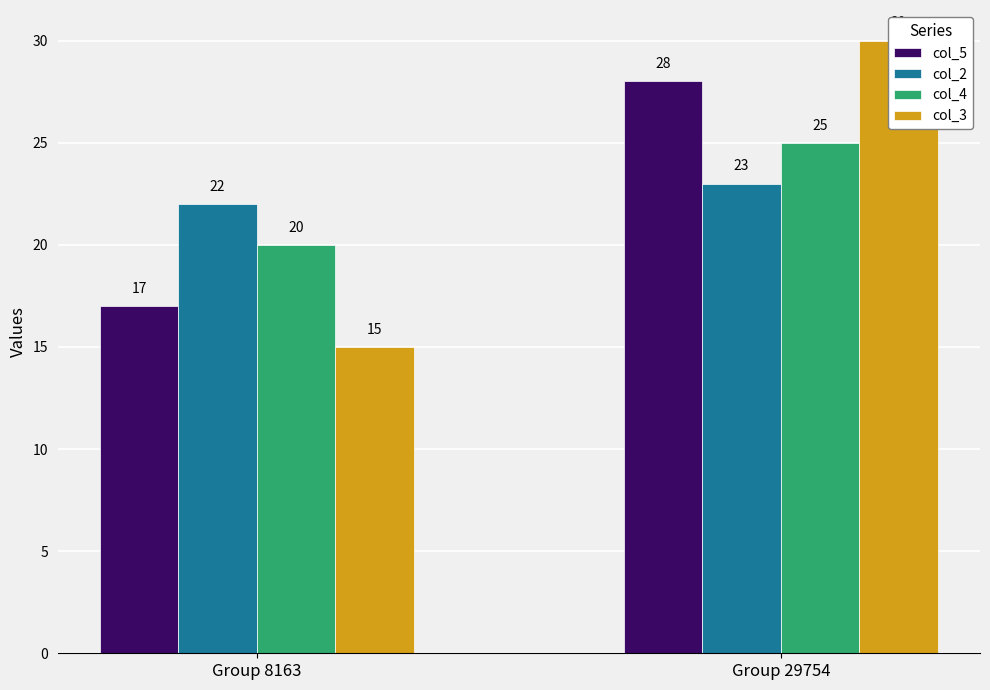

Between Group 8163 and Group 29754, which series saw the biggest shift?

col_3